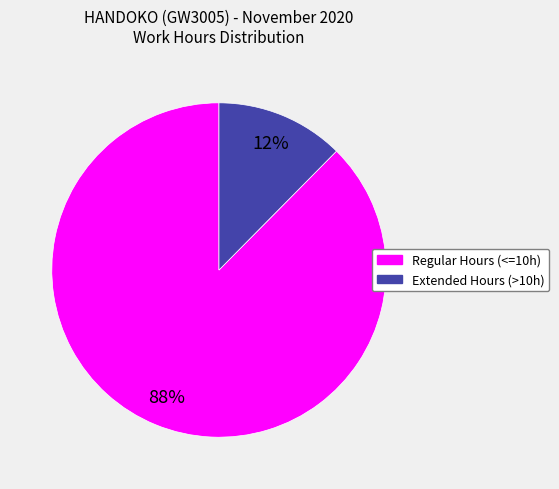

True or false: Regular Hours (<=10h) accounts for 88% of the total.

True